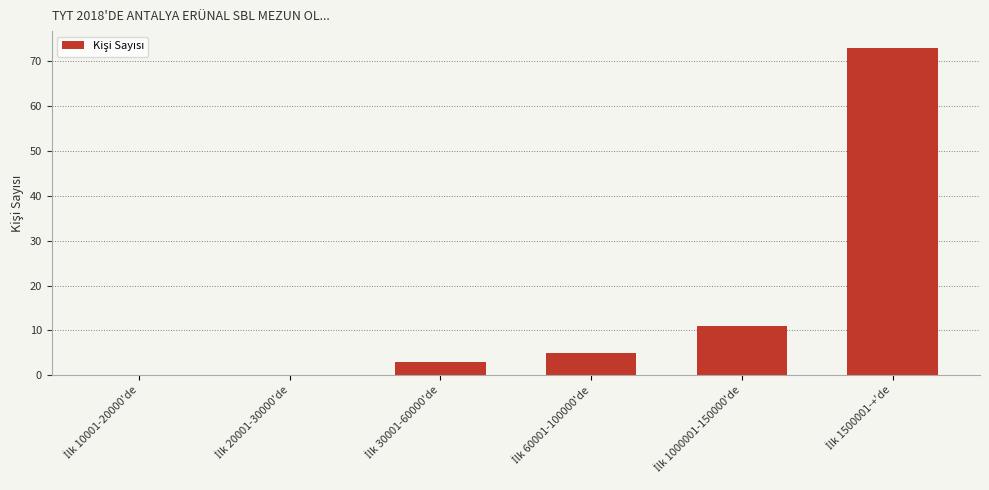

What is the sum of all values?

92